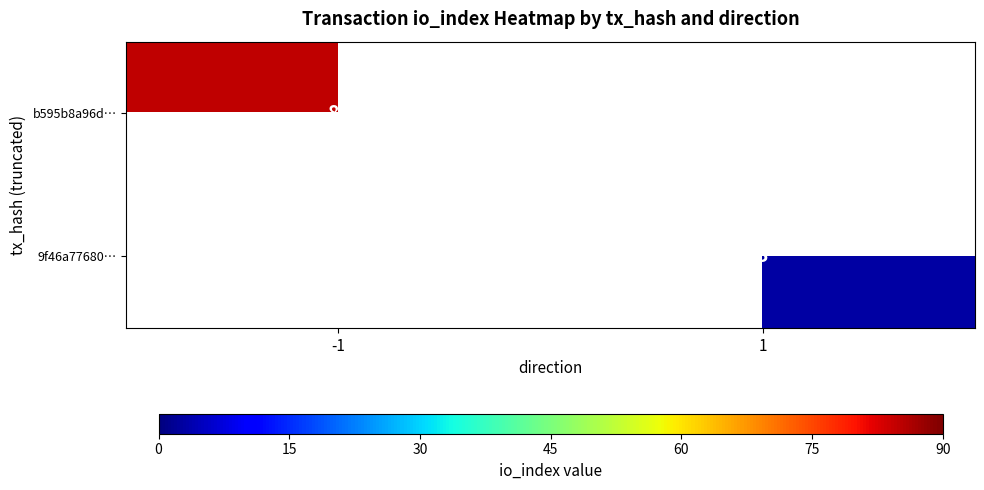

The value of b595b8a96d… at -1 is 85. True or false?

True